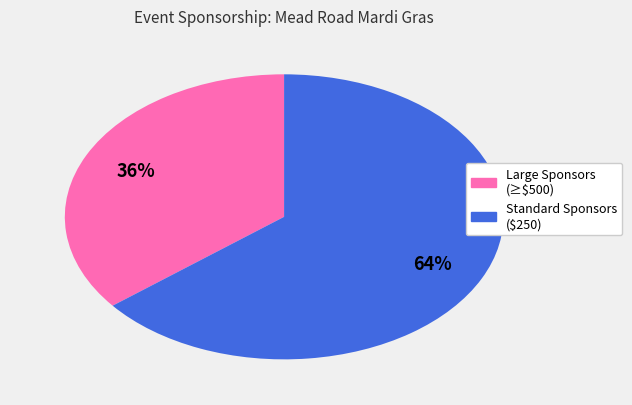

To the nearest percent, what is the average slice percentage?

50%